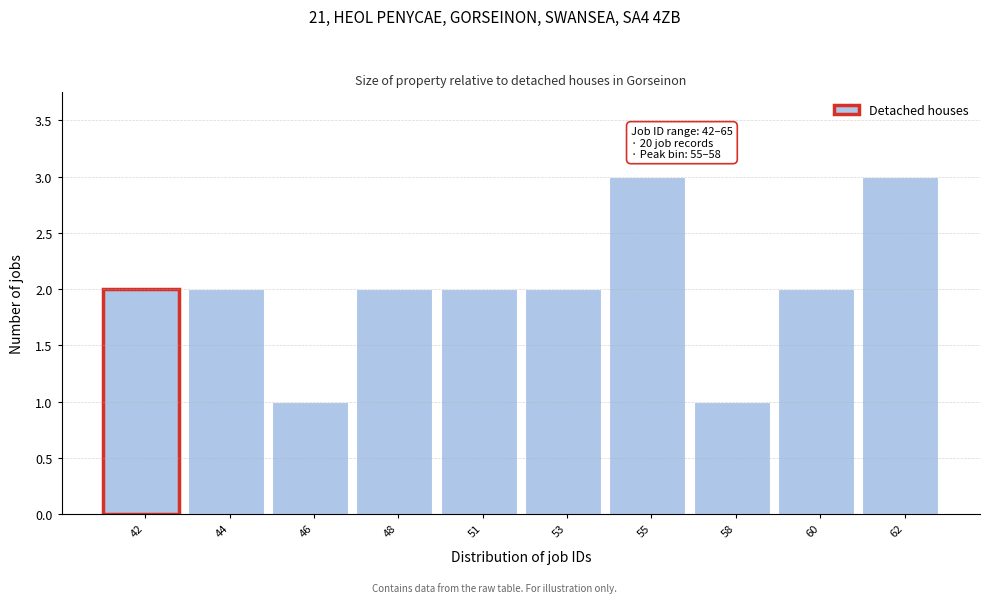

Reading right to left, what are all the values shown in this chart?

3	2	1	3	2	2	2	1	2	2